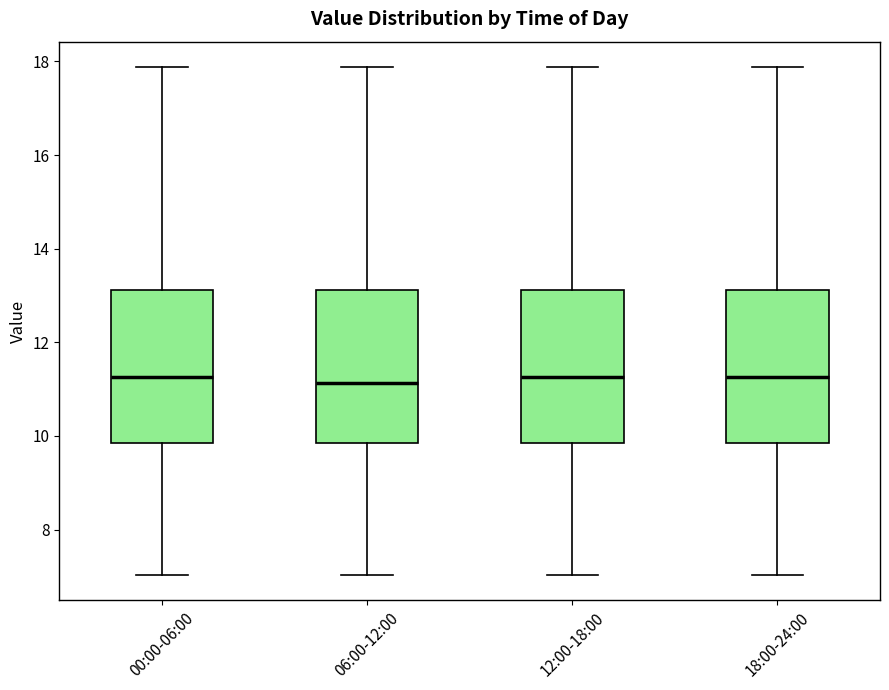

Where is the lower edge of the box for 00:00-06:00 on the y-axis? The values are not printed on the chart, so give them approximately, as read against the axis.

9.8